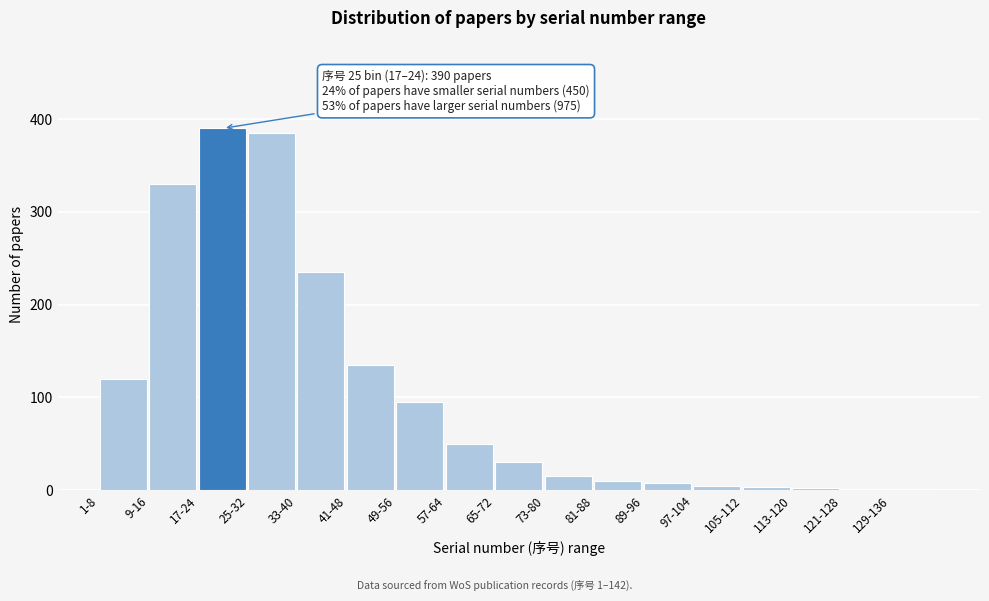

What is the greatest value displayed?

390